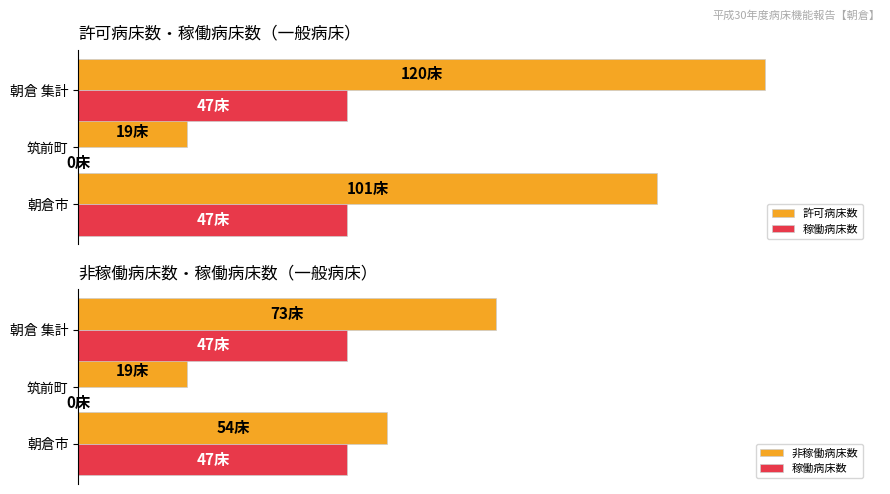

What is the value of the 非稼働病床数 bar at the 3rd from the left?

73